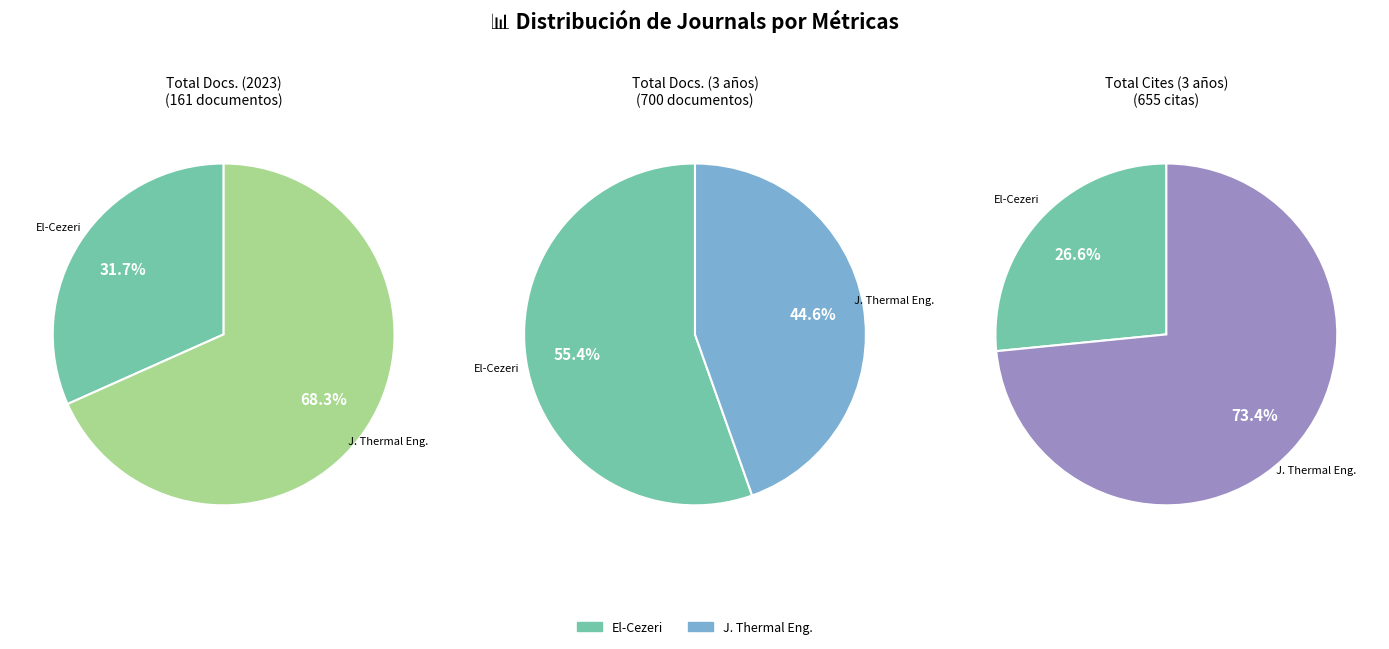

To the nearest percent, what is the average slice percentage?

50%